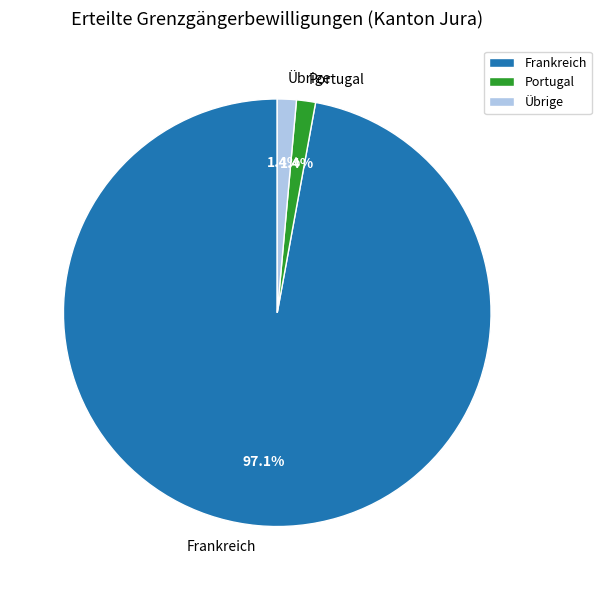

Which category has the biggest portion of the pie?

Frankreich